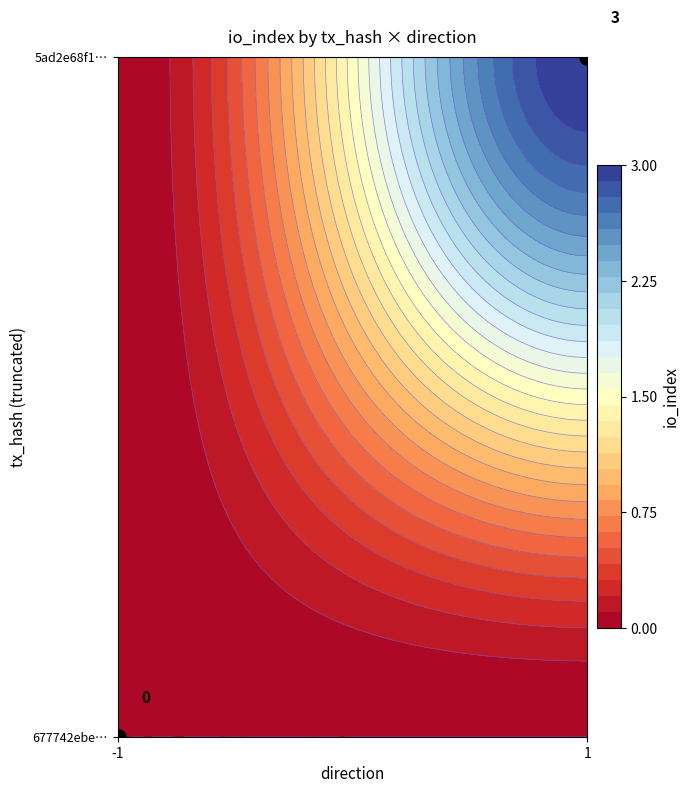

How many 677742ebe1a799c1ae25611a909a3bdcb4c23e0 values are between -1 and 0?

2